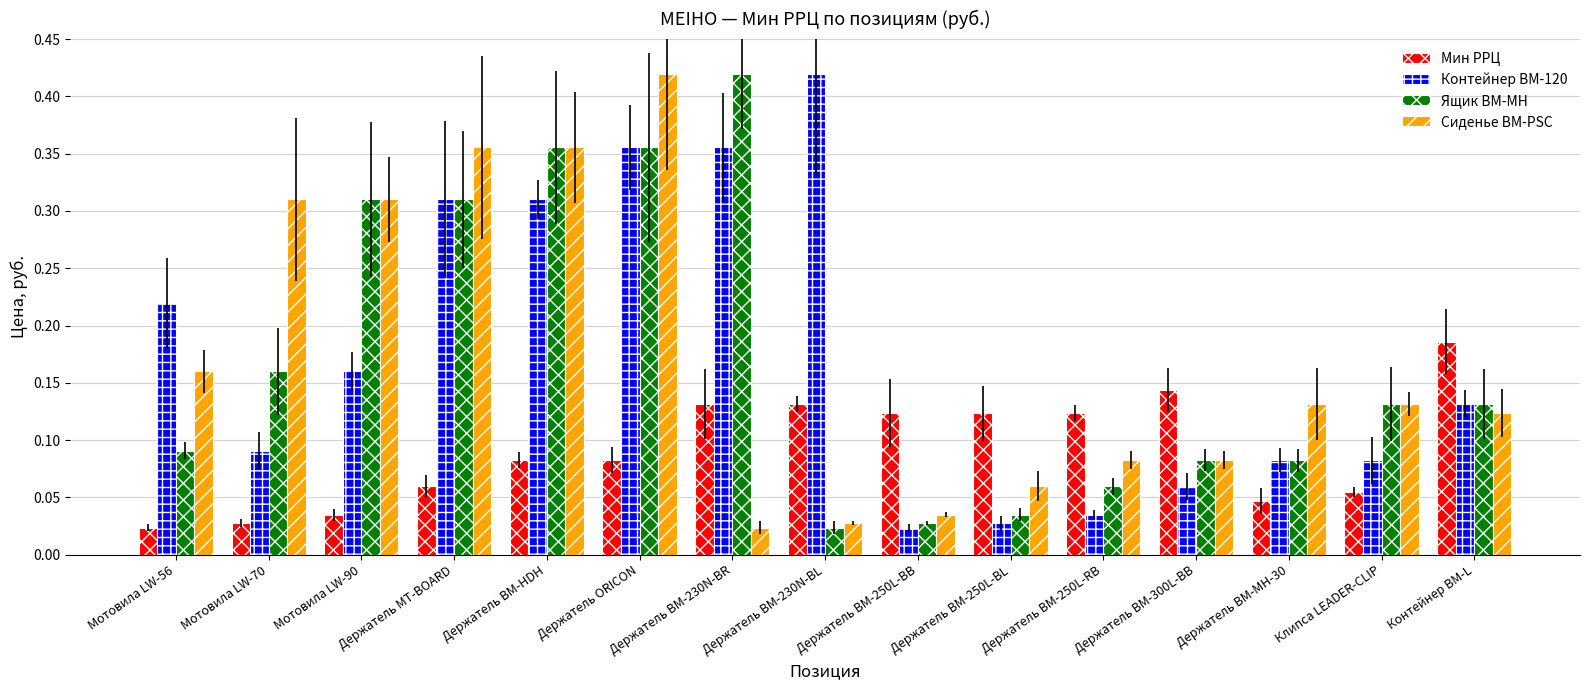

What is the approximate value of Сиденье BM-PSC at Держатель BM-MH-30?

0.1